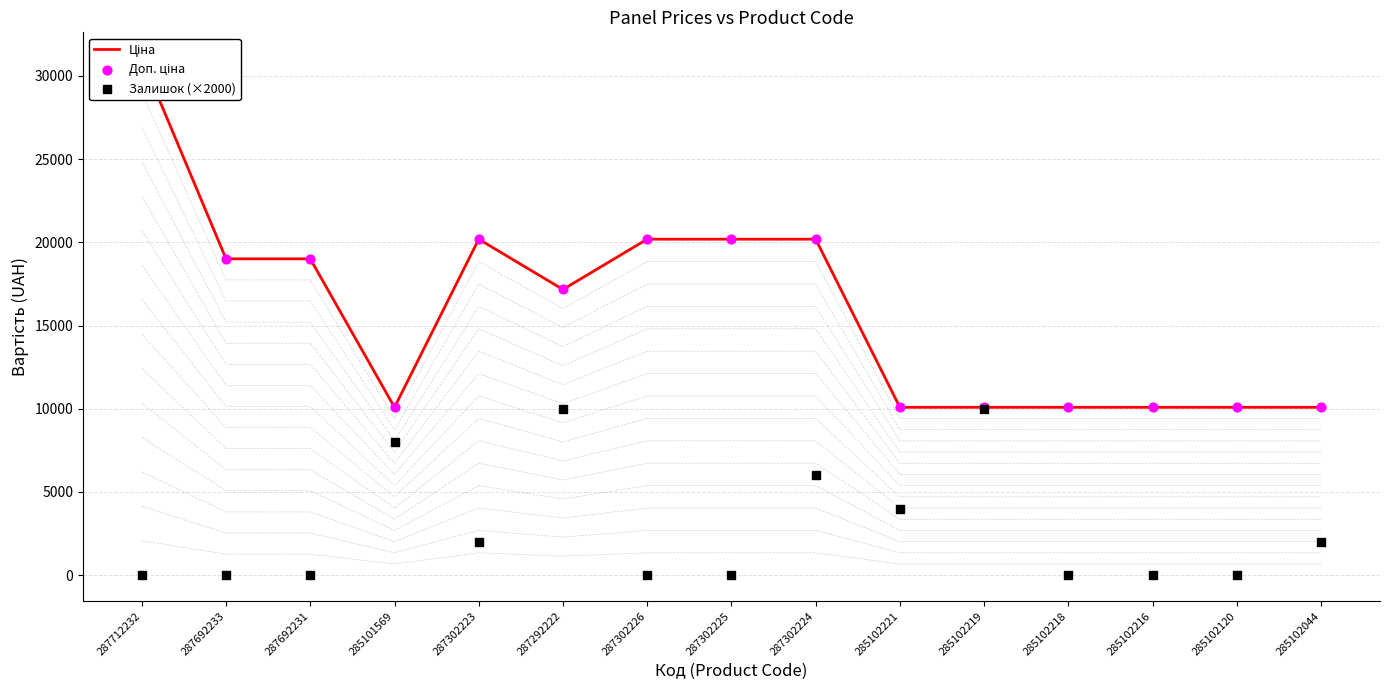

Which series reaches the maximum Y coordinate?

Ціна